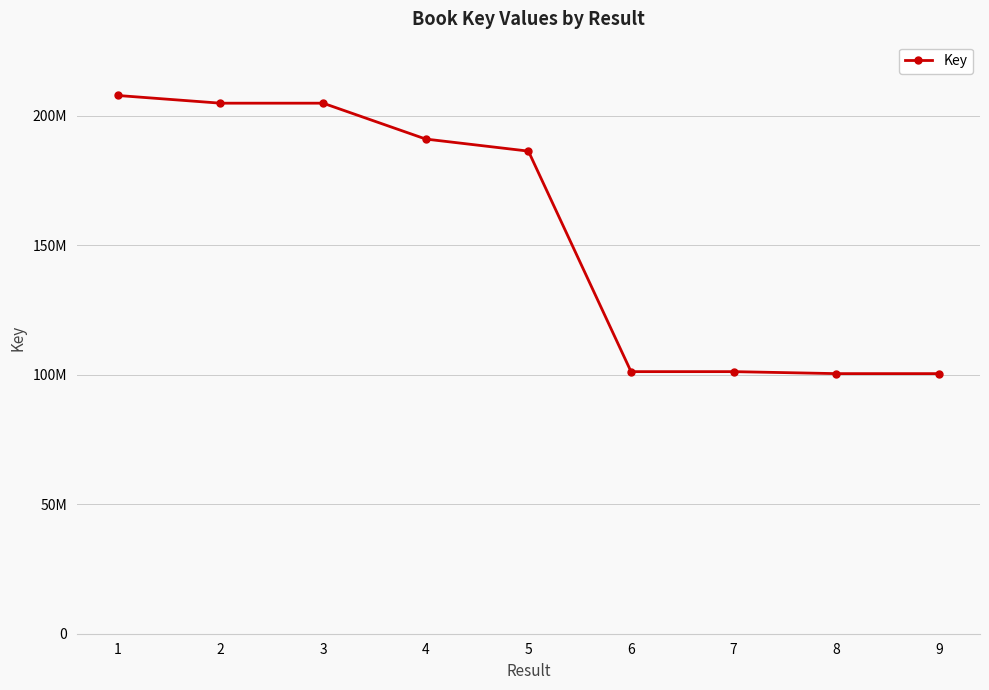

Reading left to right, transcribe all the data shown in this chart.

207766767	204797356	204797612	190947324	186293892	101169543	101169770	100403090	100403646